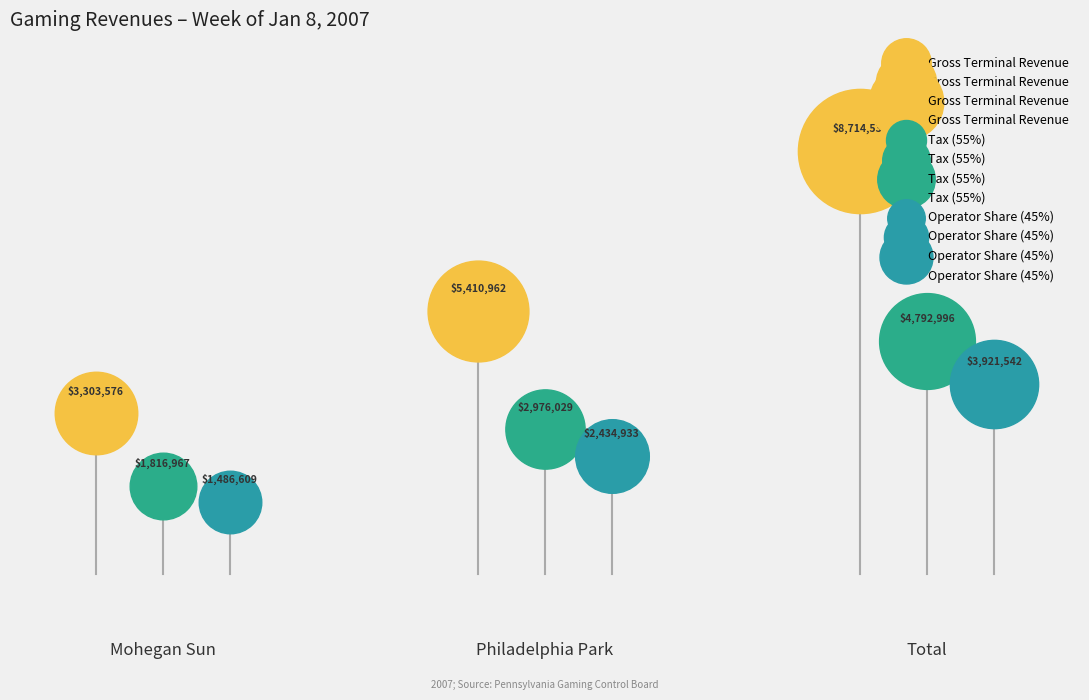

Which series contains the lowest Y value?

Operator Share (45%)